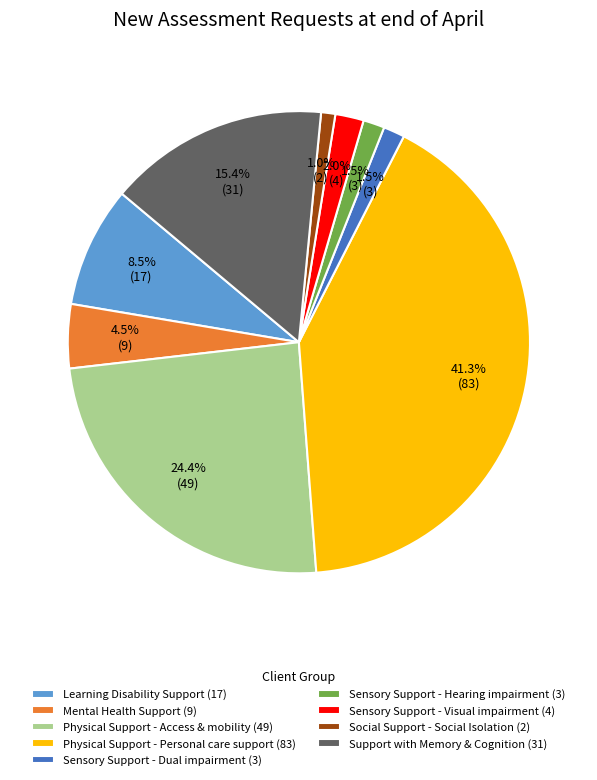

What is the largest slice in the pie chart?

Physical Support - Personal care support